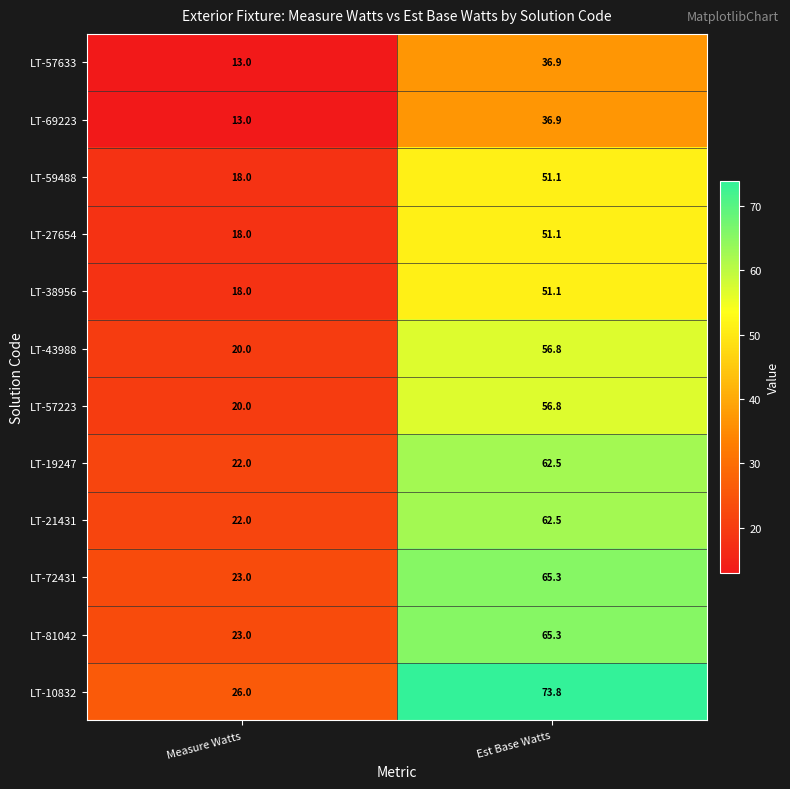

Which series has the largest total across all categories?

LT-10832